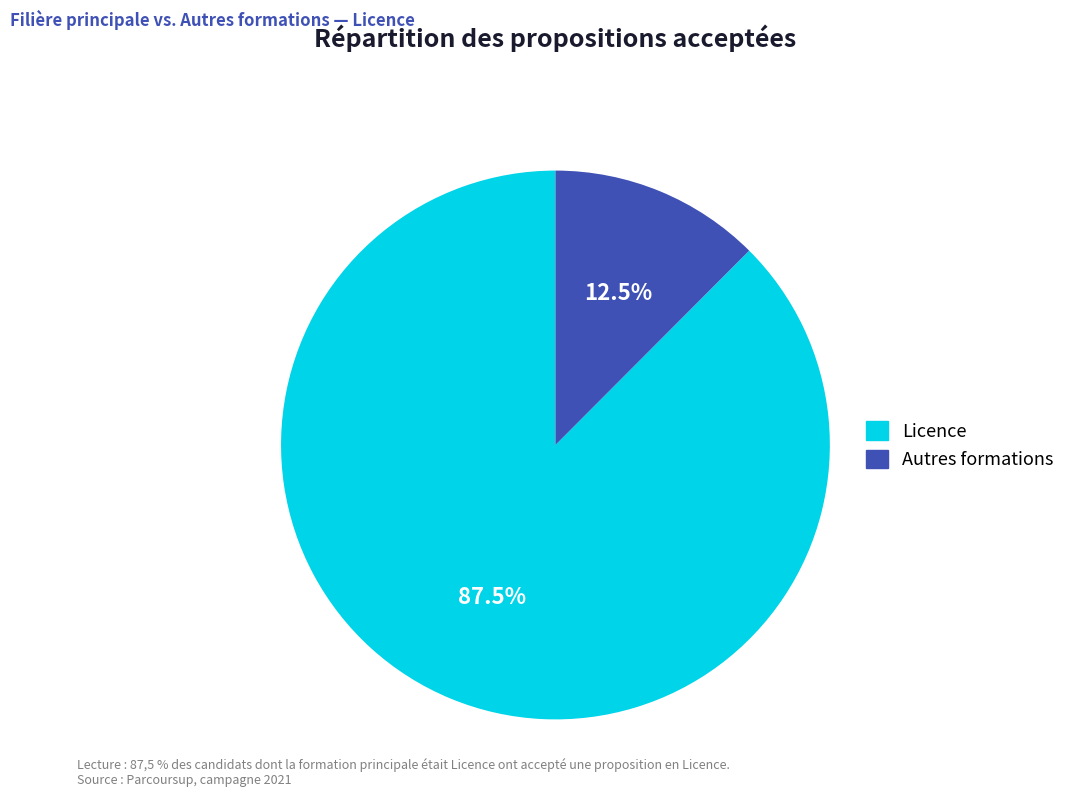

Between Licence and Autres formations, which is larger?

Licence